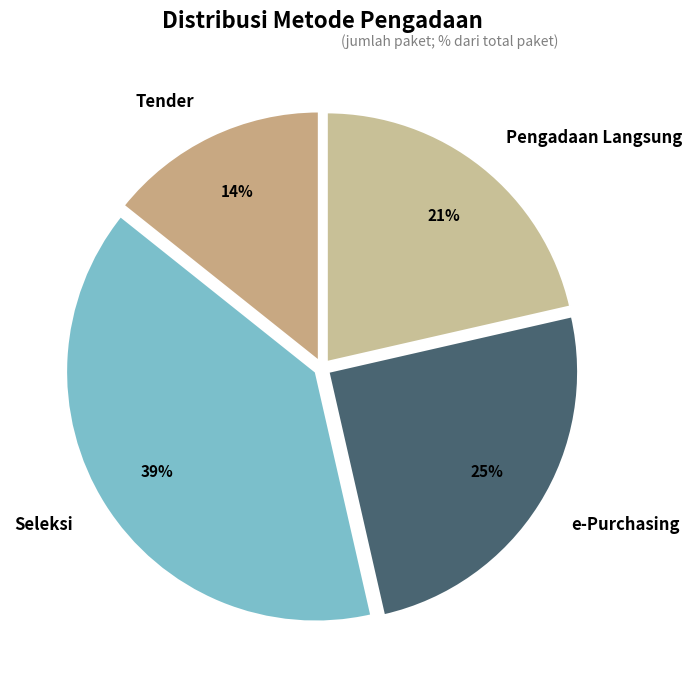

Does e-Purchasing represent more than half of the total?

No